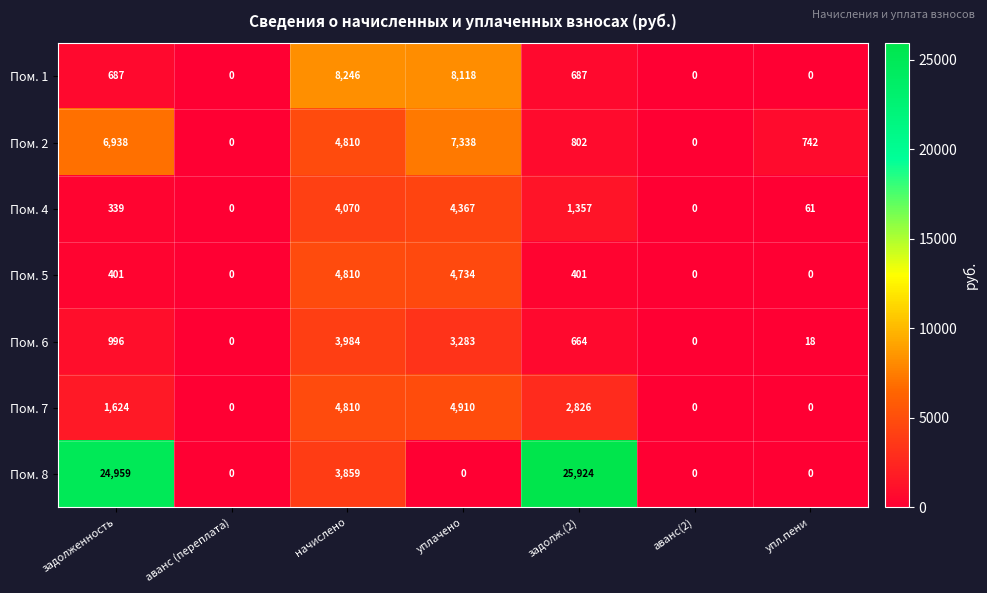

Count the number of data series in this chart.

7